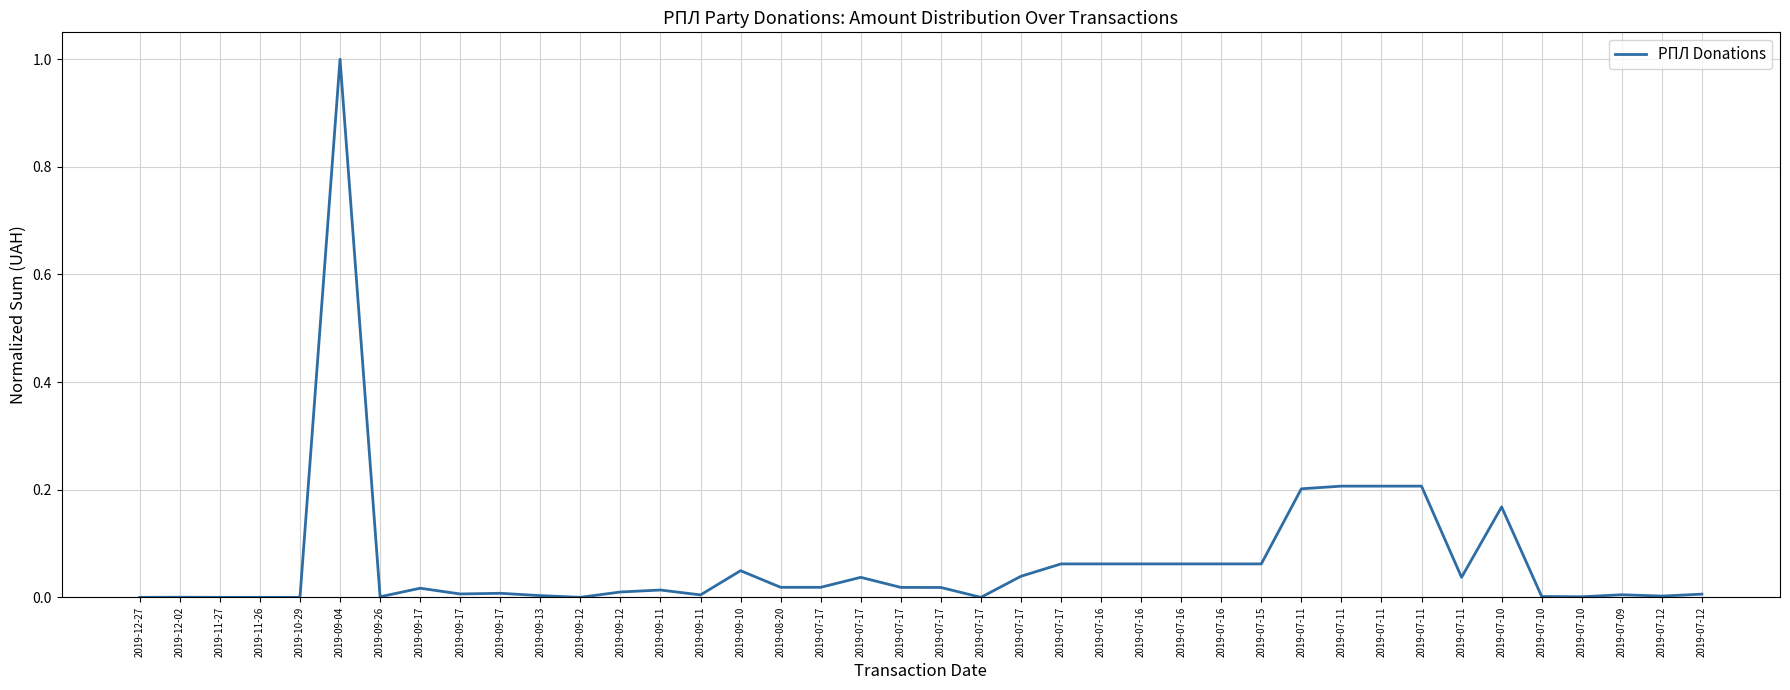

Is this an area chart (filled region under the line)?

No